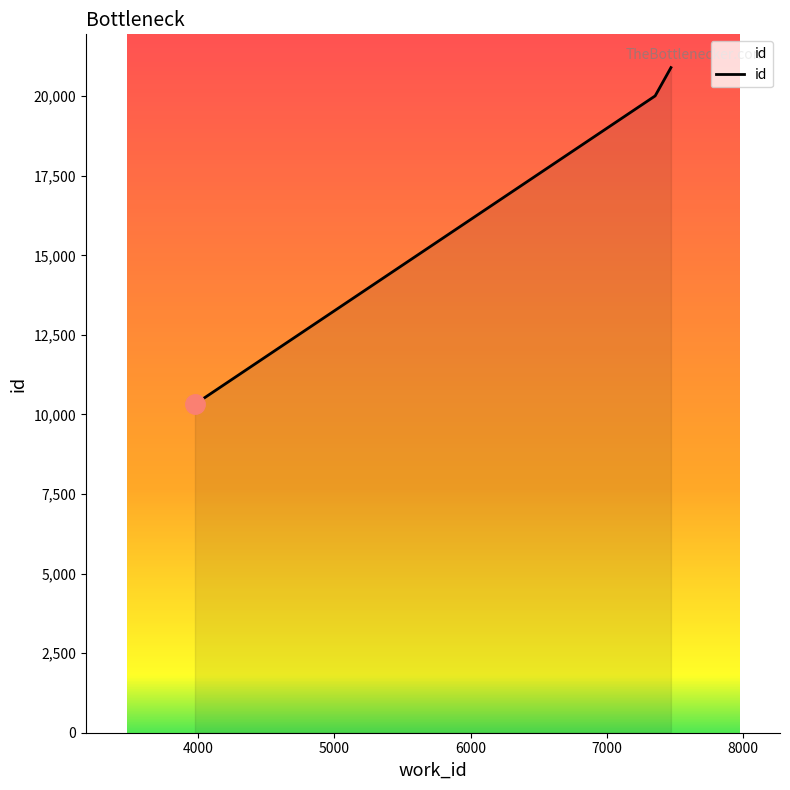

What is the minimum value shown in the chart?

10322